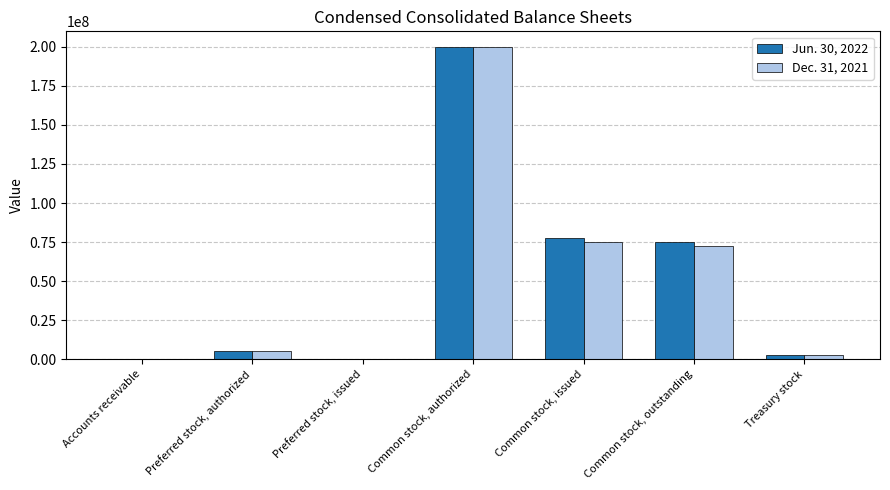

What is the greatest value displayed?

200000000